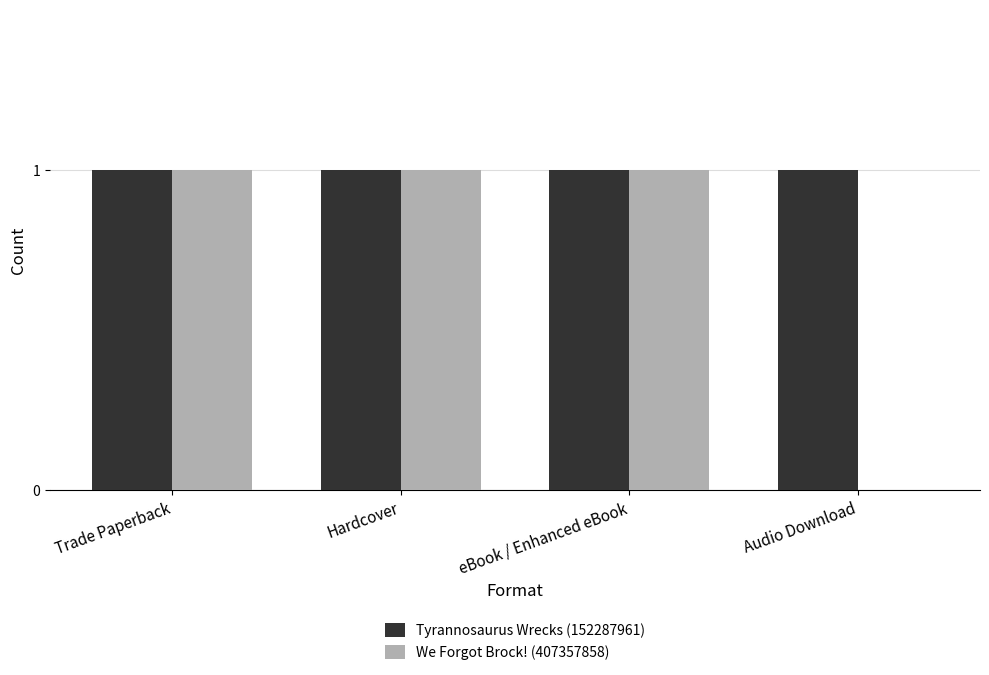

The value of We Forgot Brock! (407357858) at eBook / Enhanced eBook is 1. True or false?

True